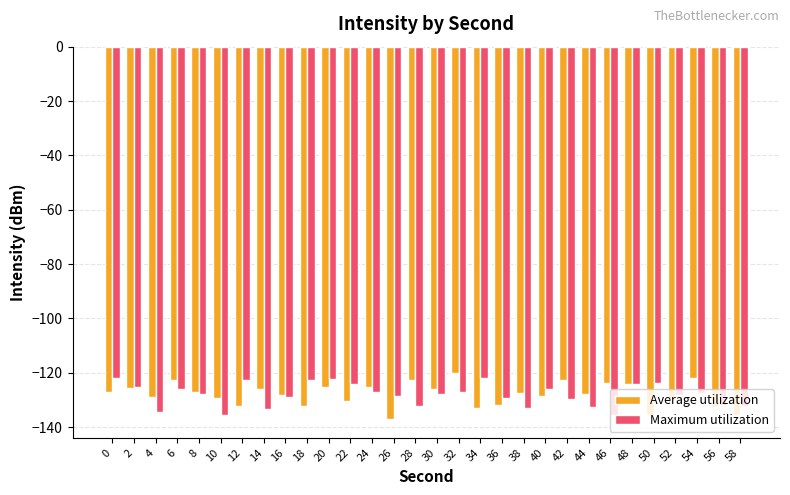

Which series changed the most between 34 and 48?

Average utilization